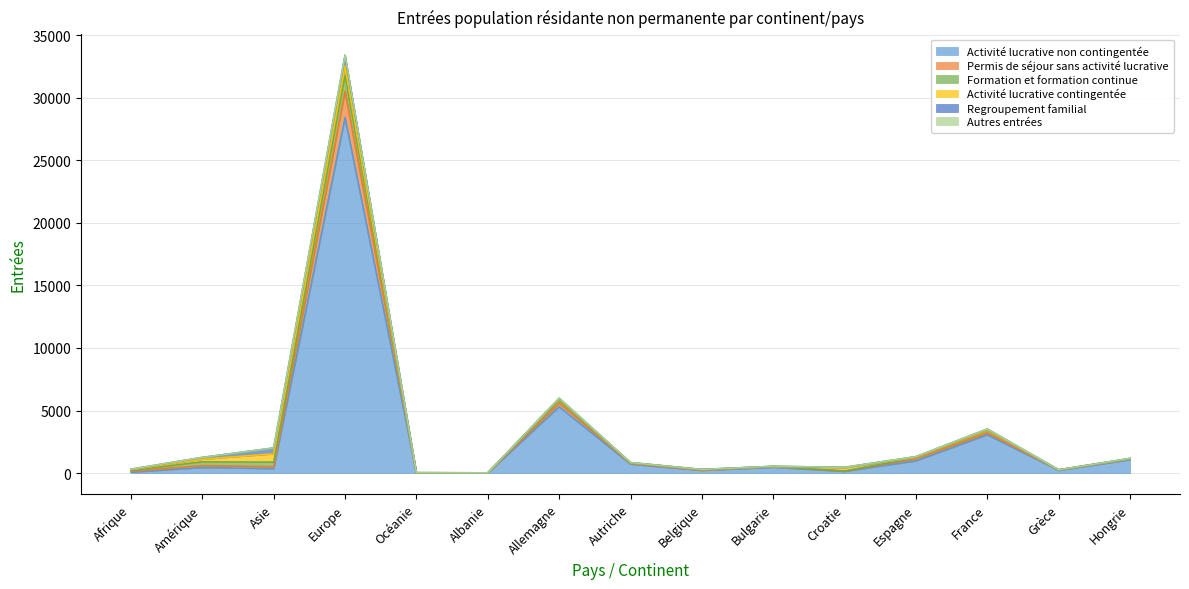

True or false: Permis de séjour sans activité lucrative and Activité lucrative non contingentée cross at least once.

False